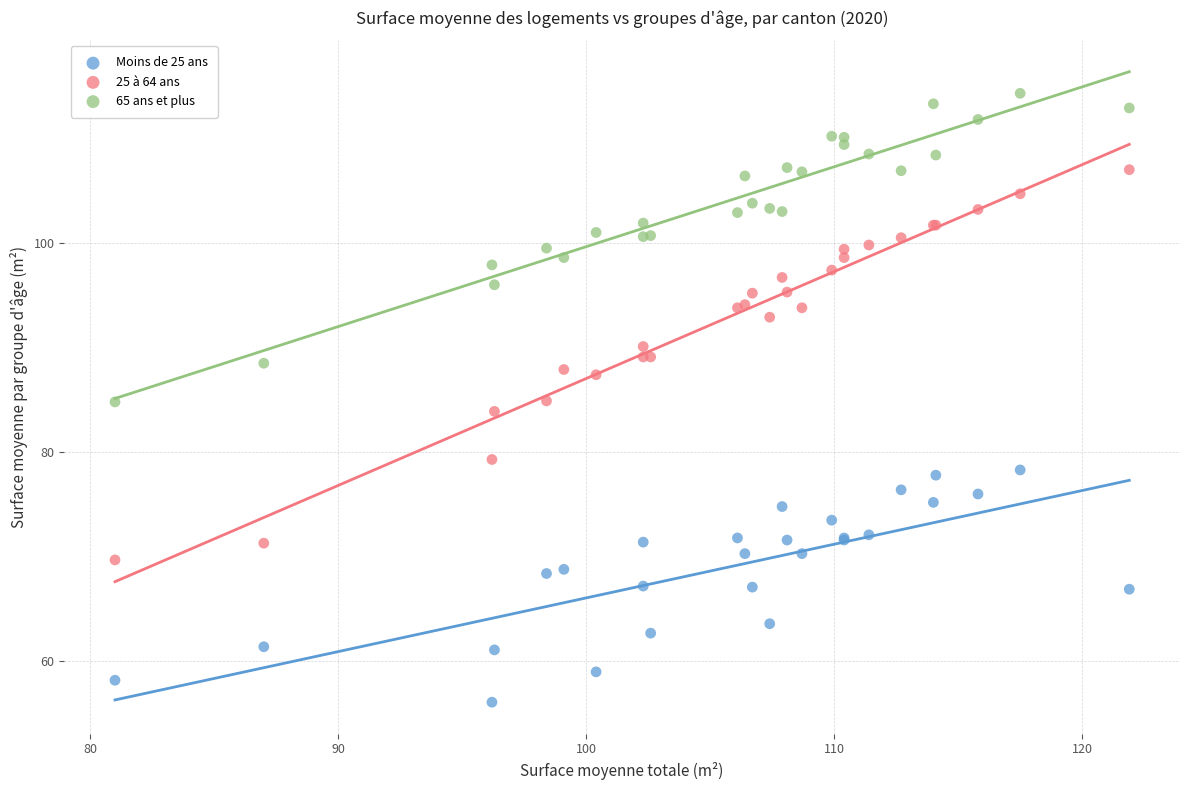

Which series contains the lowest Y value?

Moins de 25 ans